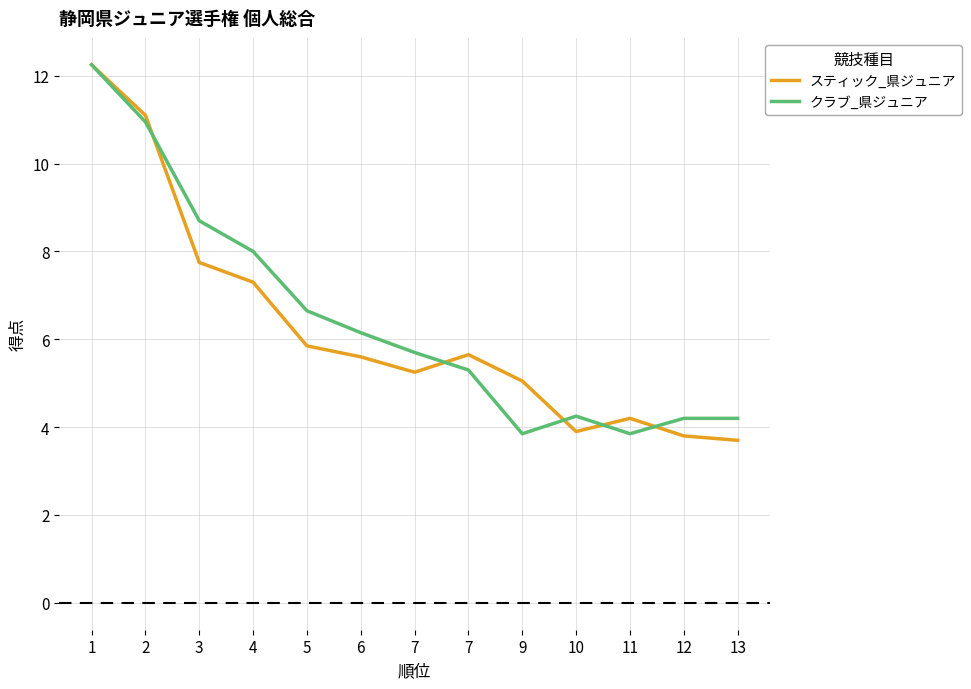

How many intersections are there between スティック_県ジュニア and クラブ_県ジュニア?

5